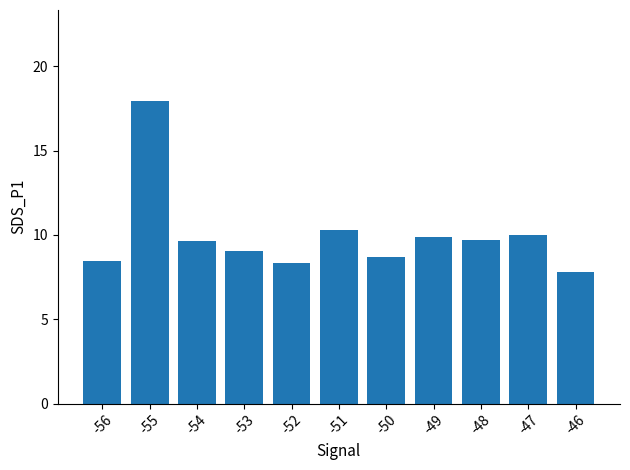

At which category does the chart reach its minimum across all series?

-46